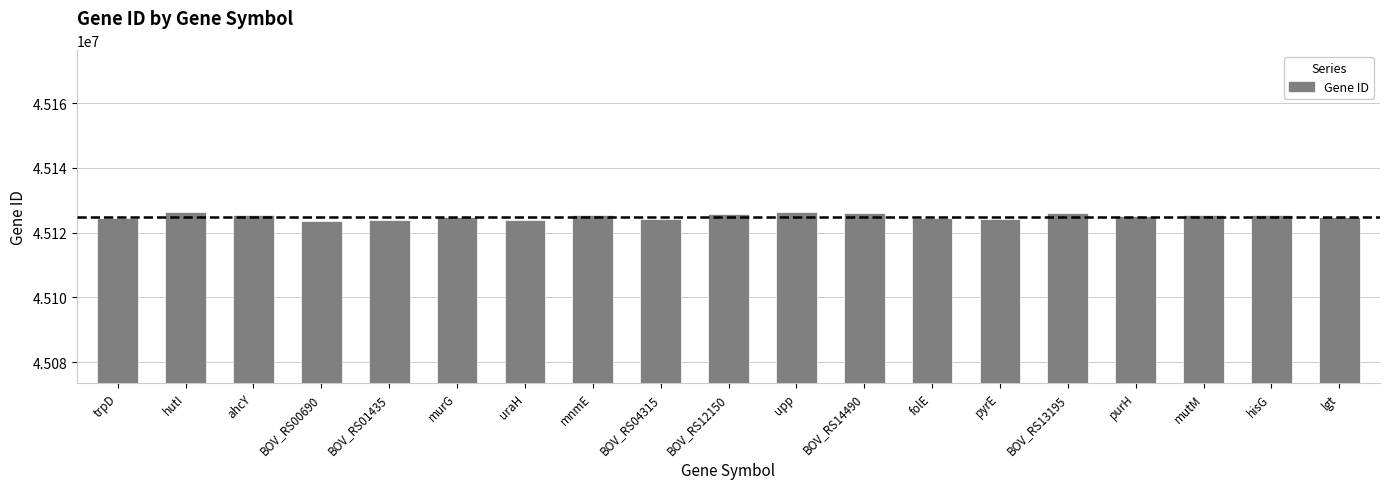

The value at BOV_RS01435 is 27587467. True or false?

False